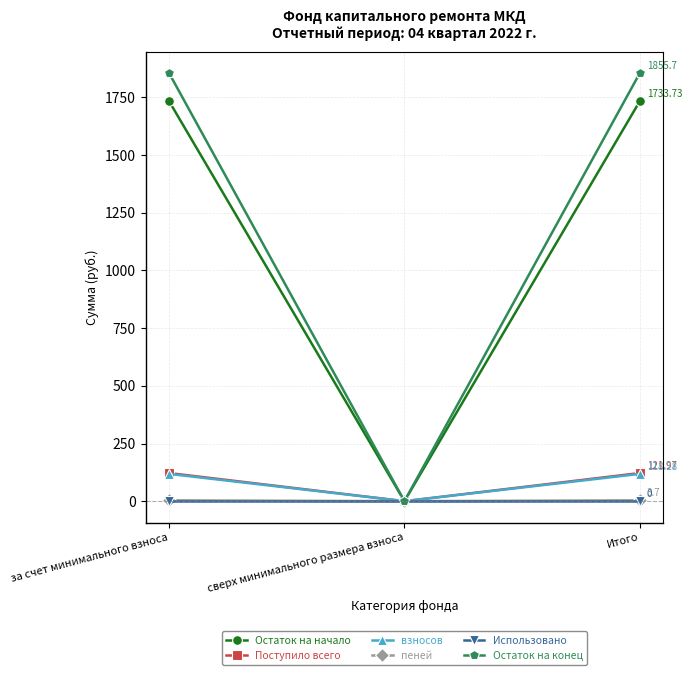

Is the value of Использовано at Итого greater than the value of Поступило всего at Итого?

No